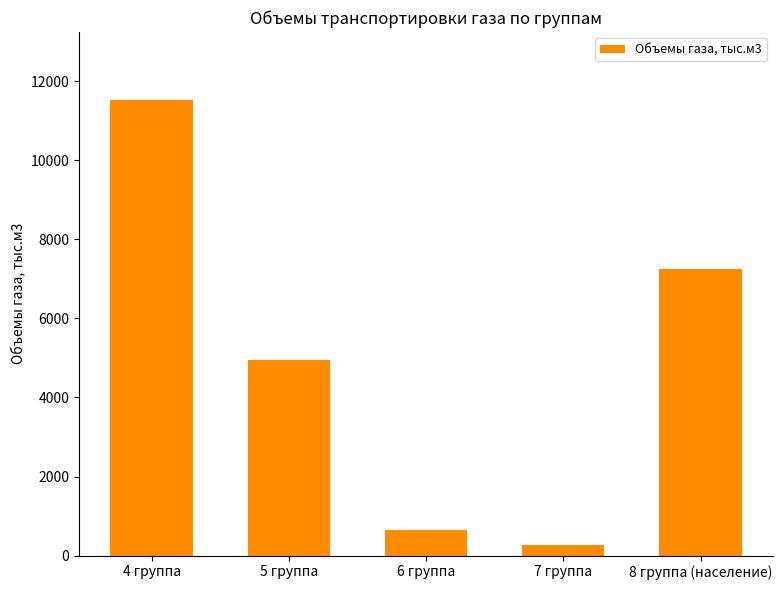

At which category does the chart reach its minimum across all series?

7 группа